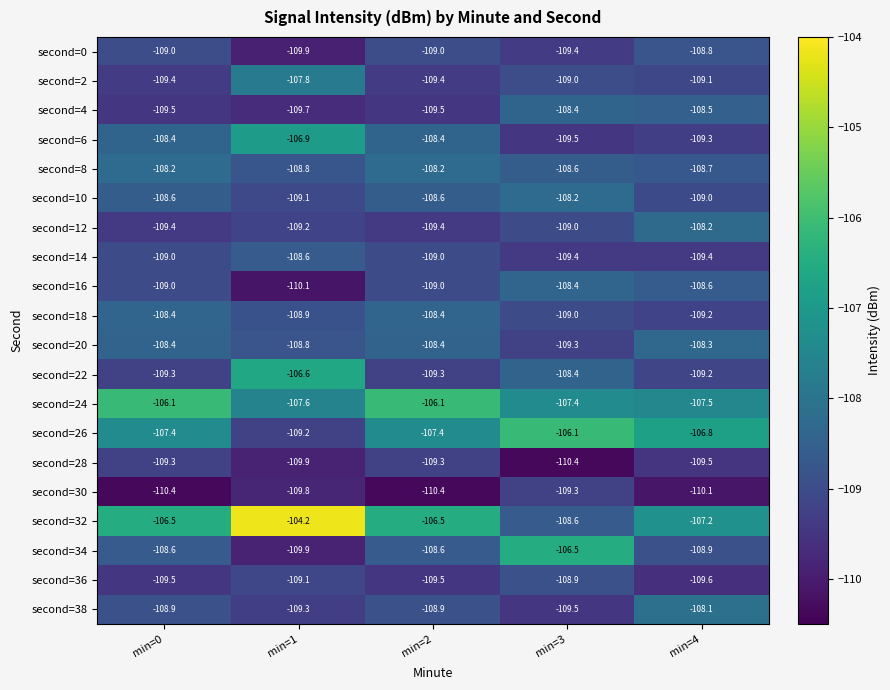

What is the total value across all series at min=4?

-2174.0